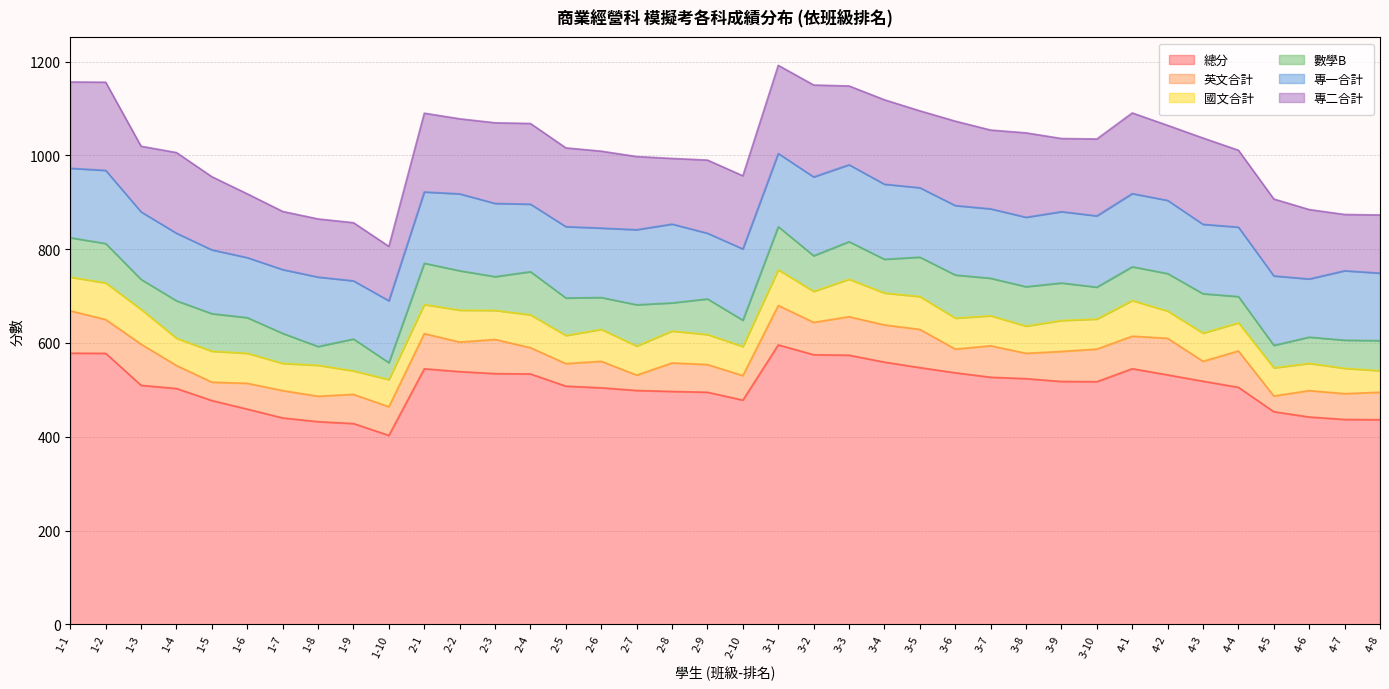

At which category is the sum across all series the highest?

3-1